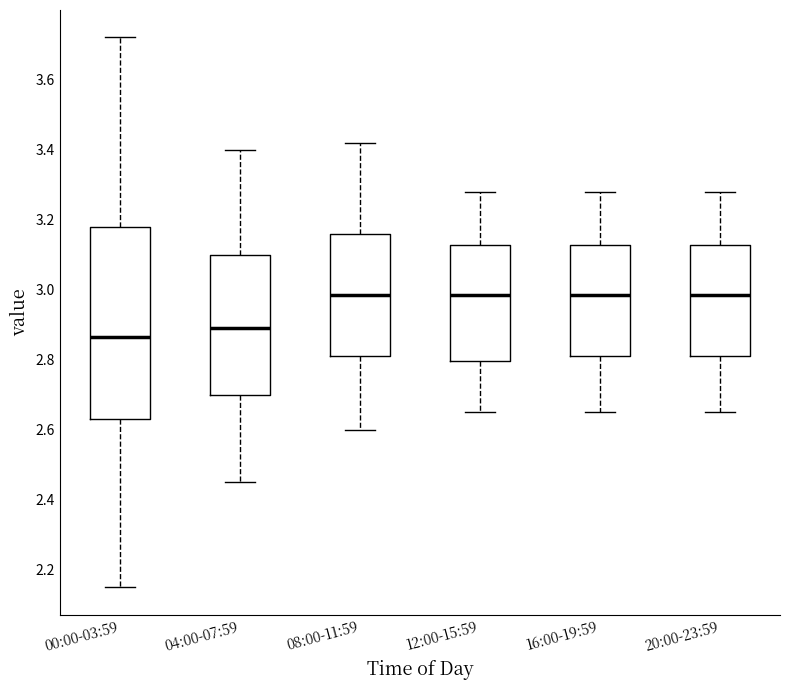

Where is the lower edge of the box for 00:00-03:59 on the y-axis? The values are not printed on the chart, so give them approximately, as read against the axis.

2.64